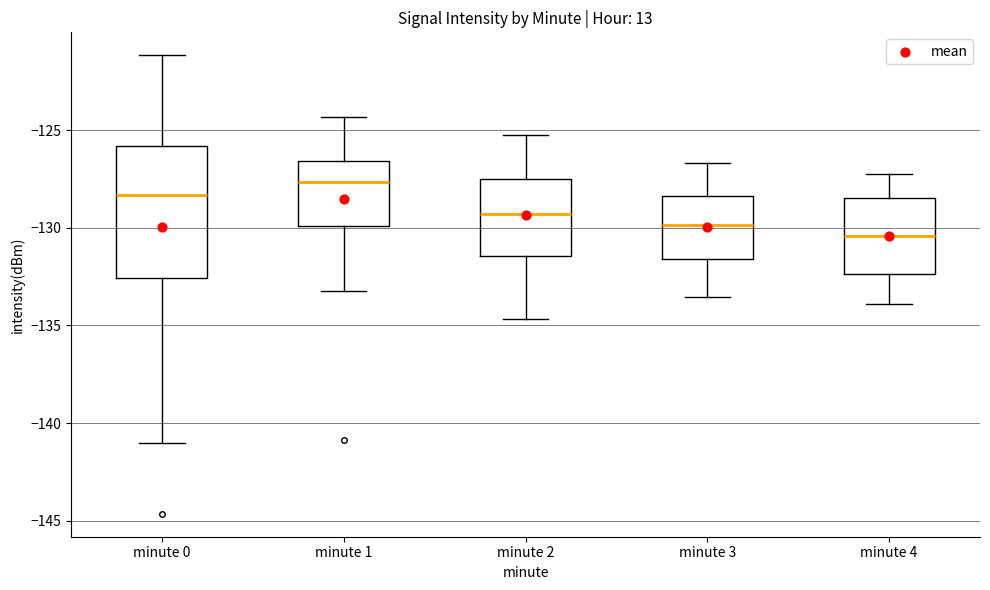

Where does the upper whisker of the box for minute 1 end on the y-axis? The values are not printed on the chart, so give them approximately, as read against the axis.

-124.5